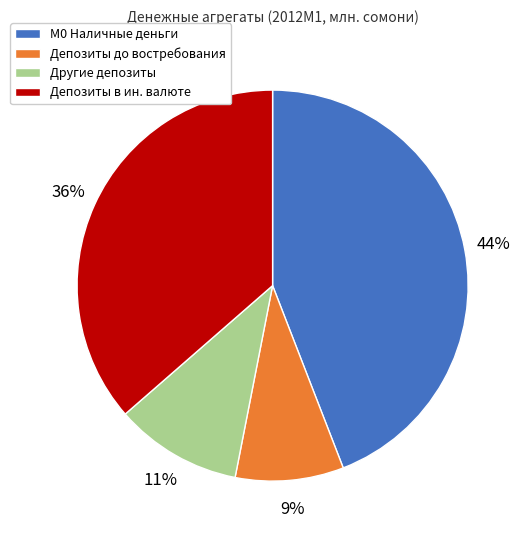

Is there any slice that represents more than half of the pie?

No